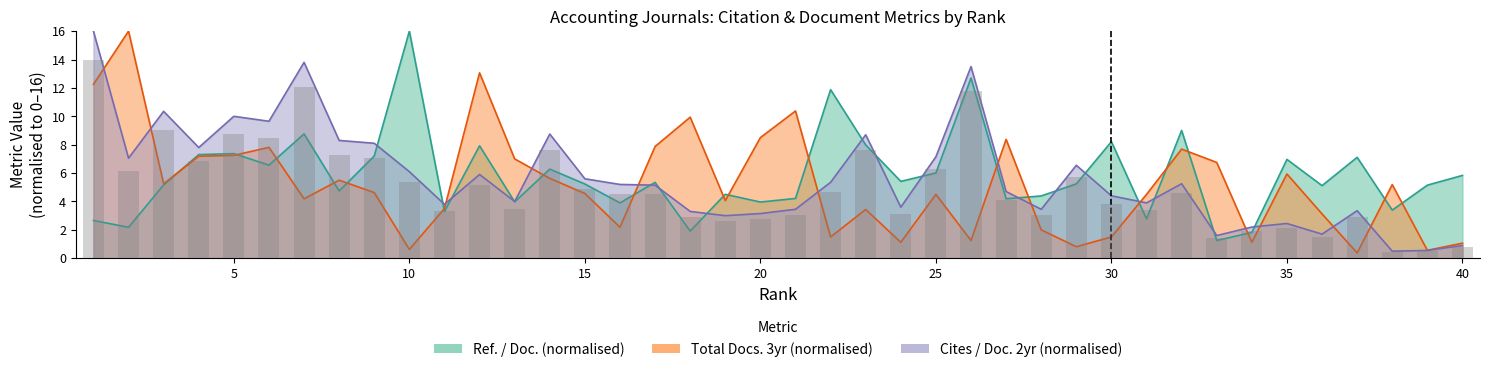

At which category is the sum across all series the highest?

1